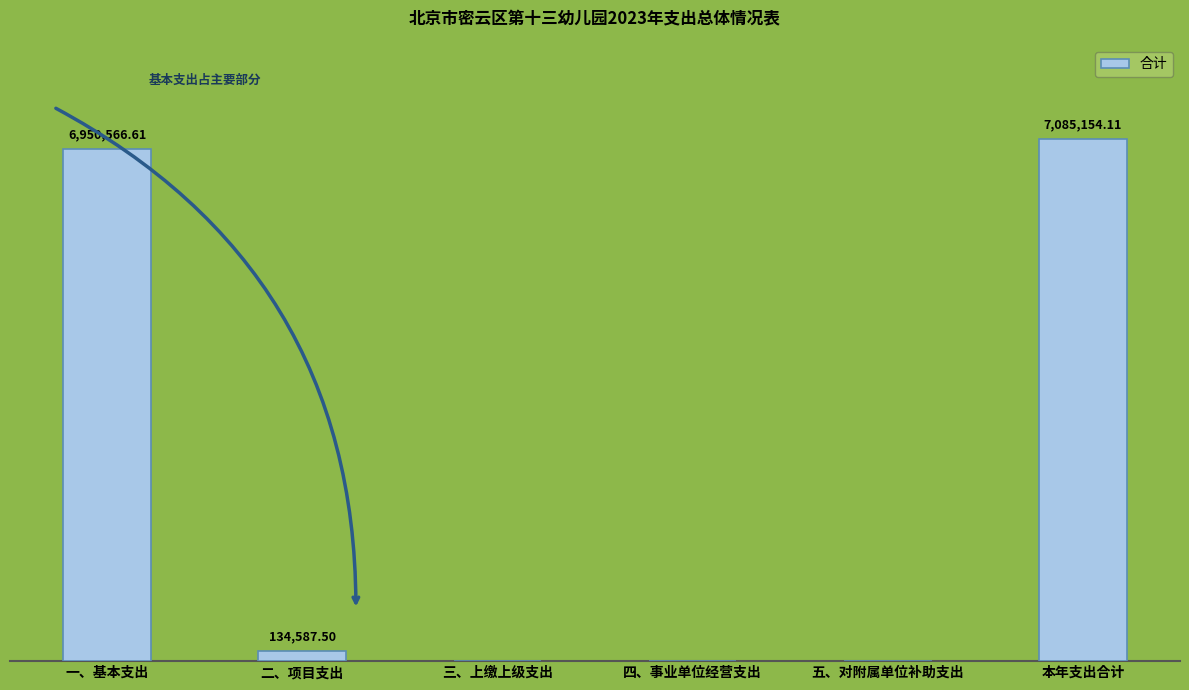

Are the bars horizontal?

No